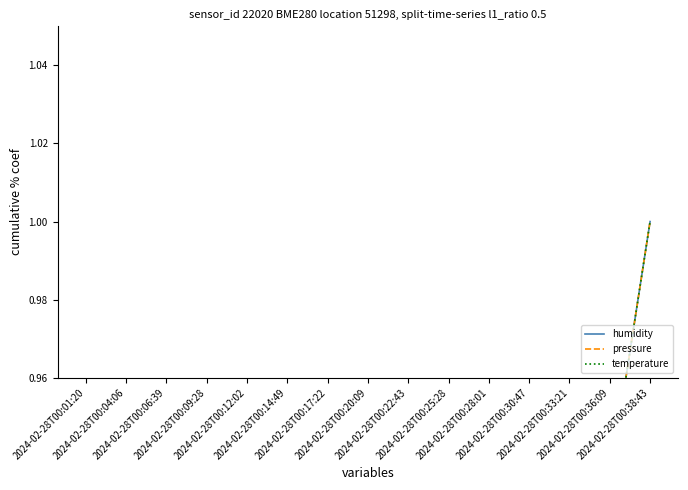

True or false: humidity and pressure cross at least once.

False